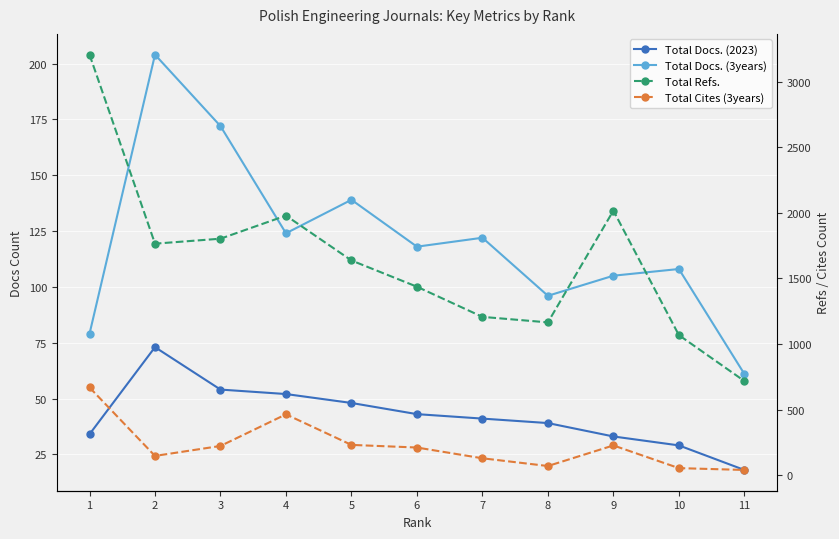

How many times do Total Docs. (3years) and Total Cites (3years) cross each other?

5